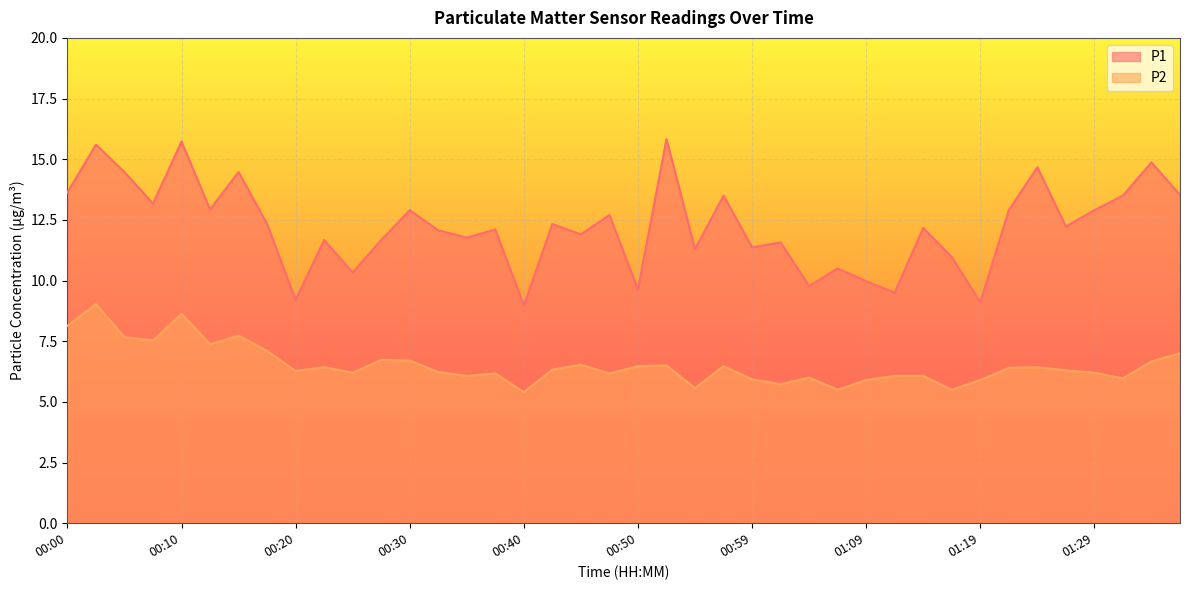

Between 00:54 and 01:26, which series saw the biggest shift?

P1